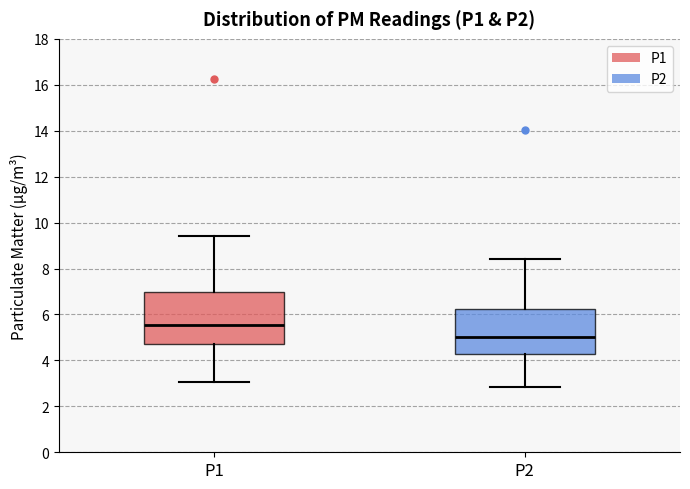

Reading left to right, read every box against the y-axis: the position of its median line, the range the box covers, and the ends of its whiskers. The values are not printed on the chart, so give them approximately, as read against the axis.

P1: median 5.6, box 4.8 to 7.0, whiskers 3.0 to 9.4
P2: median 5.0, box 4.4 to 6.2, whiskers 2.8 to 8.4